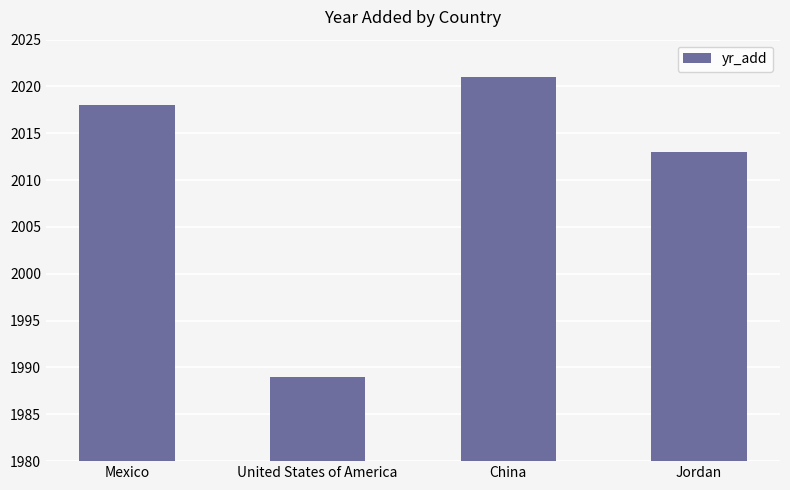

What is the change in value from Mexico to United States of America?

-29